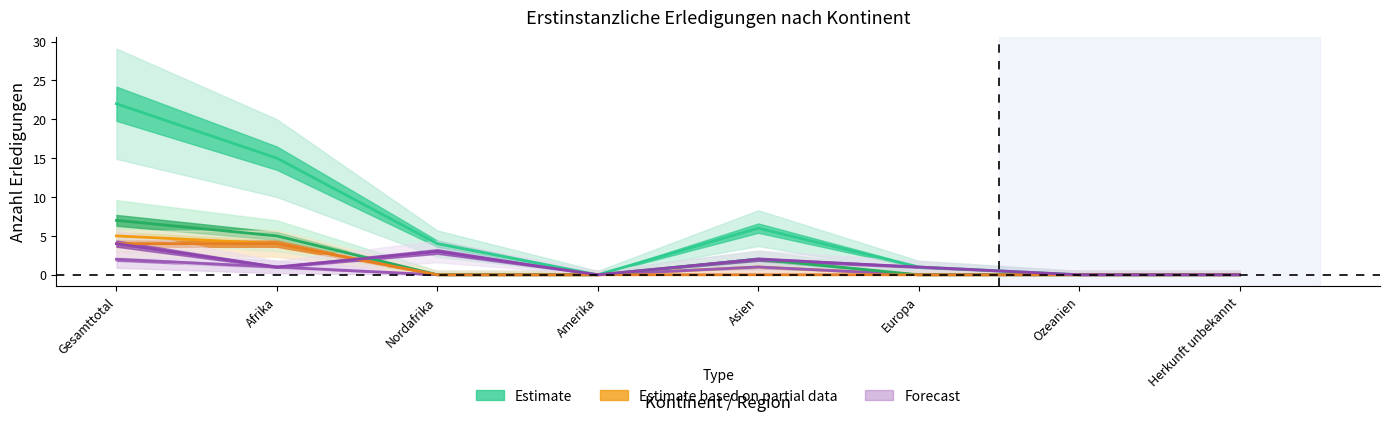

Reading right to left, list all the values displayed in this chart.

Total Erledigungen: 0	0	1	6	0	4	15	22
Asylgewährungen: 0	0	0	1	0	0	4	5
Ablehnungen mit VA: 0	0	0	1	0	0	1	2
Ablehnungen ohne VA: 0	0	0	2	0	0	5	7
Nichteintreten ohne VA: 0	0	0	0	0	0	4	4
Andere Erledigungen: 0	0	1	2	0	3	1	4